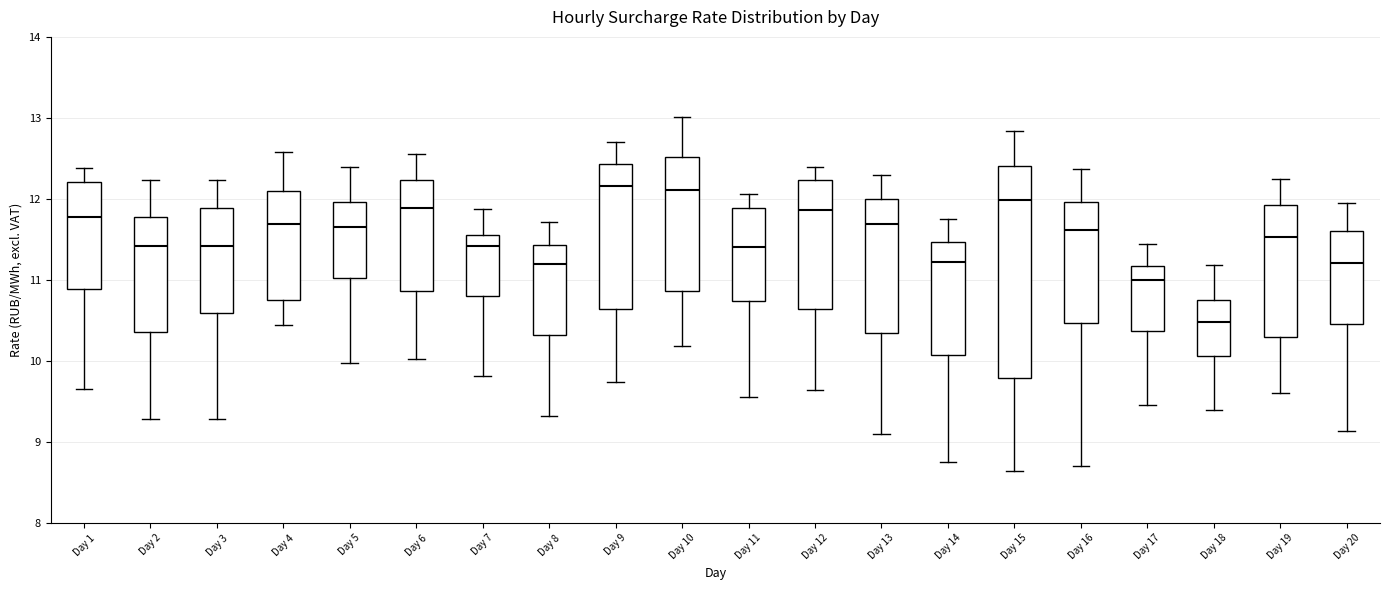

Comparing the boxes themselves (not the whiskers), which one is the tallest?

Day 15